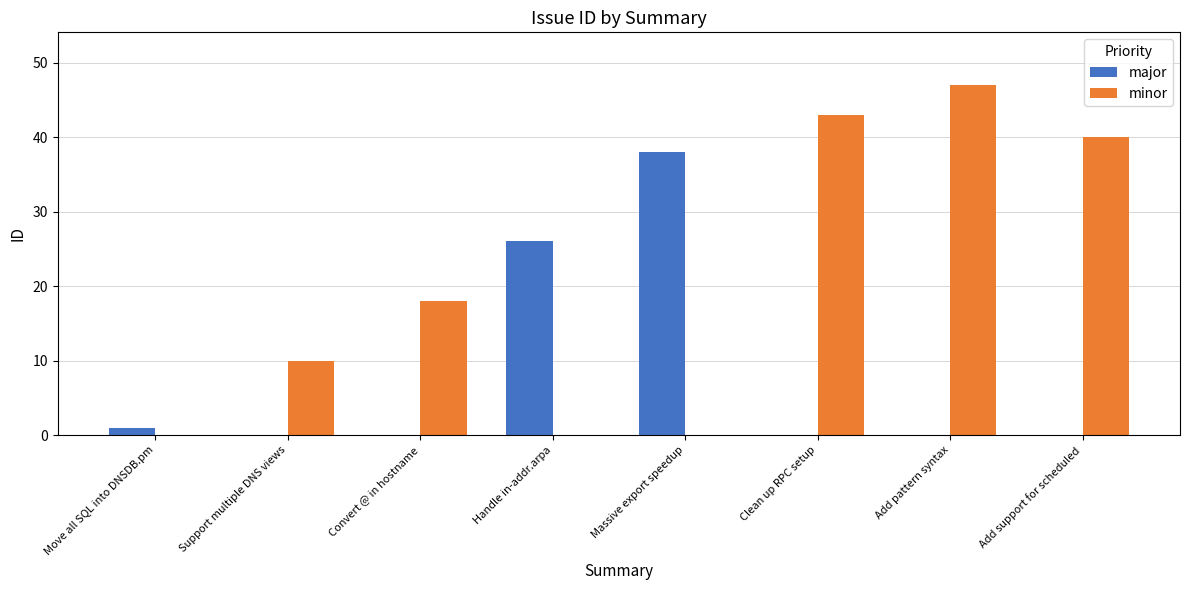

What is the sum of all minor values?

158